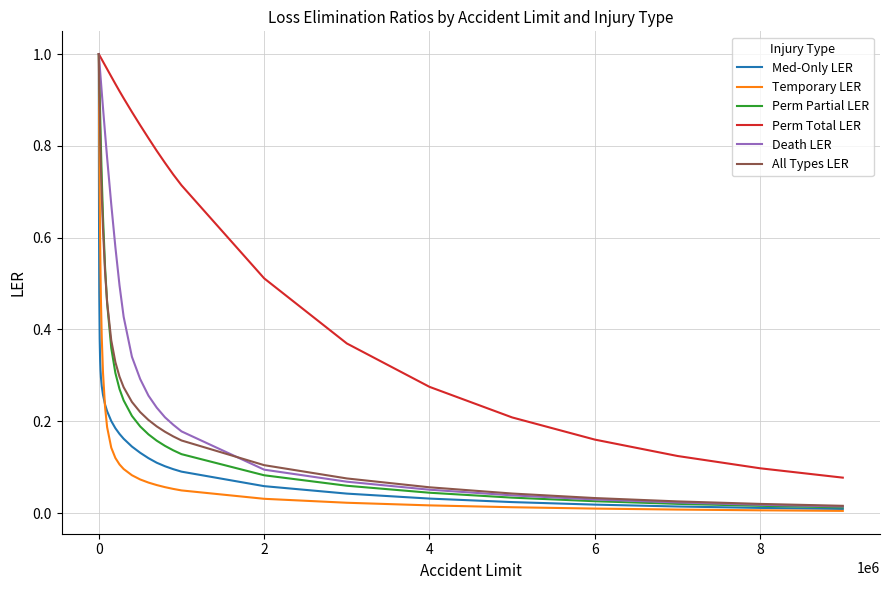

What are all the series names shown in the legend?

Med-Only LER, Temporary LER, Perm Partial LER, Perm Total LER, Death LER, All Types LER